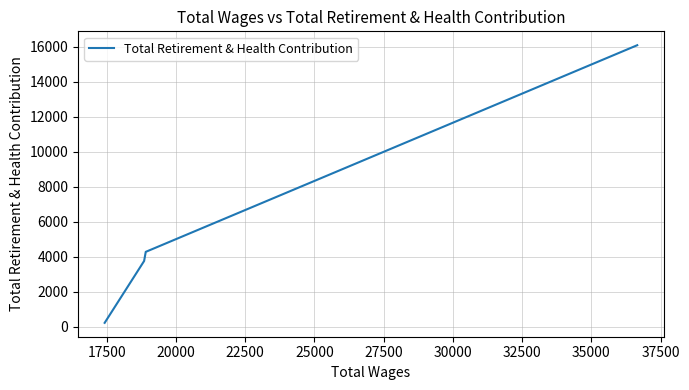

Reading left to right, transcribe all the data shown in this chart.

234	3765	4287	16084